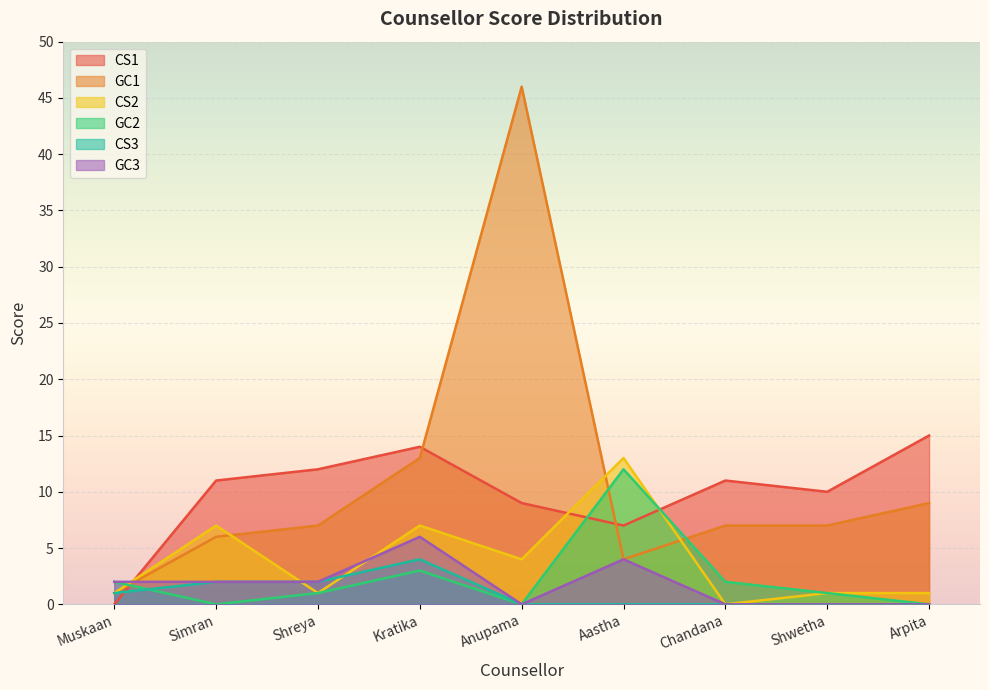

Rank the categories by GC2 value from lowest to highest.

Simran, Anupama, Arpita, Shreya, Shwetha, Muskaan, Chandana, Kratika, Aastha